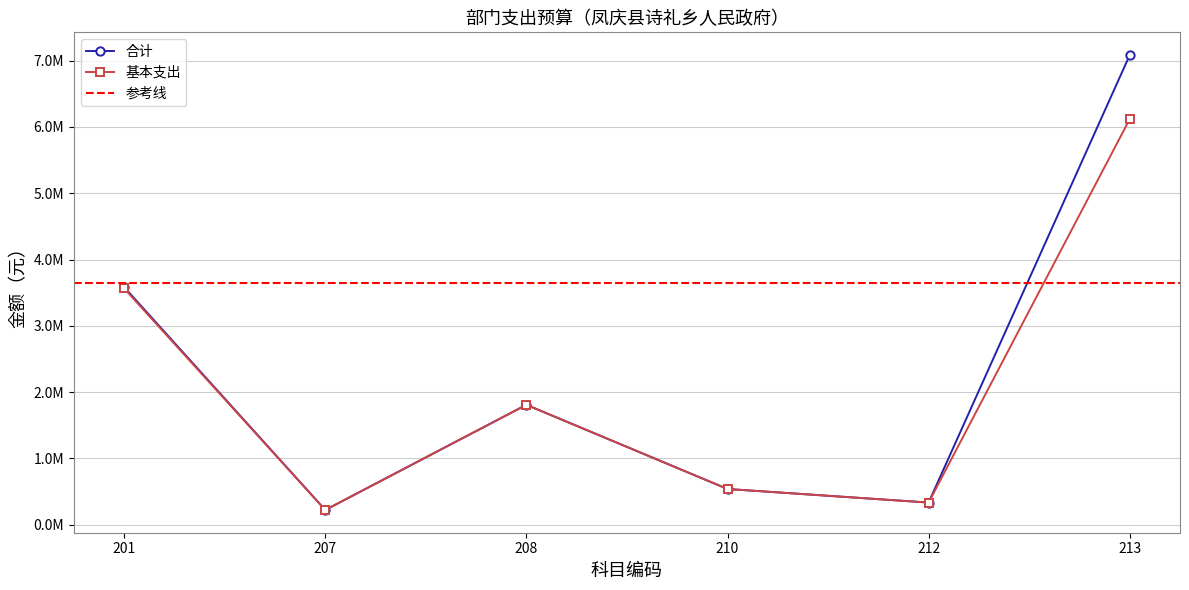

How many values in the 基本支出 series are below 1809480?

3